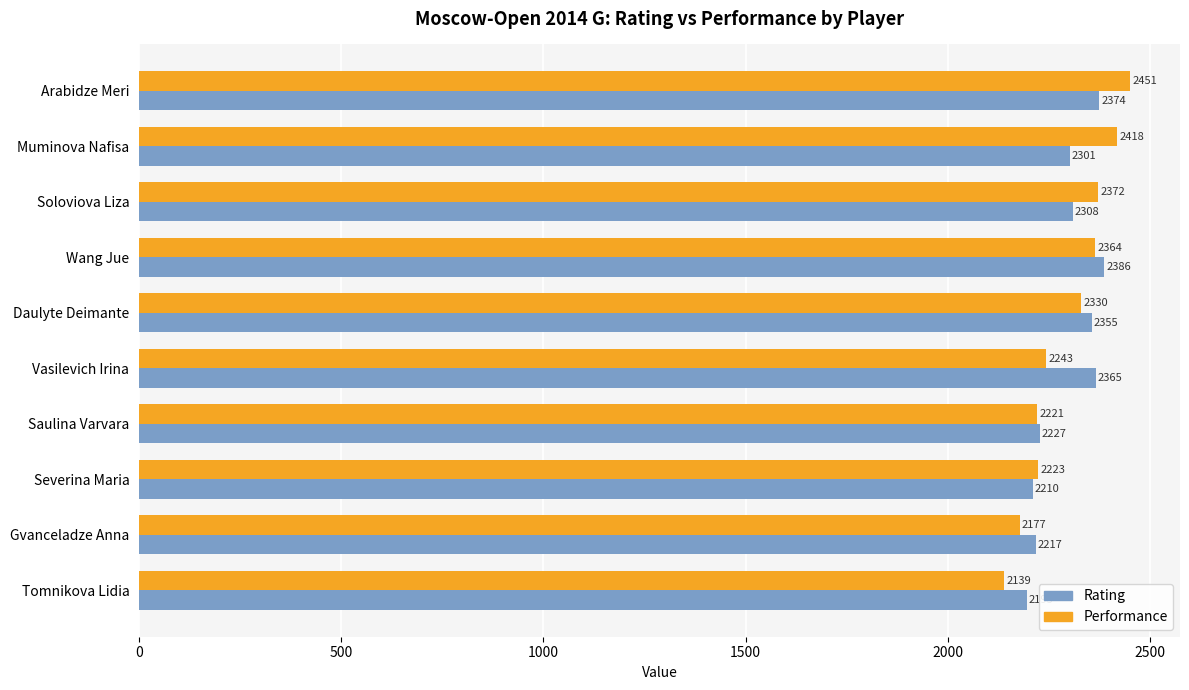

At which category is the sum across all series the highest?

Arabidze Meri